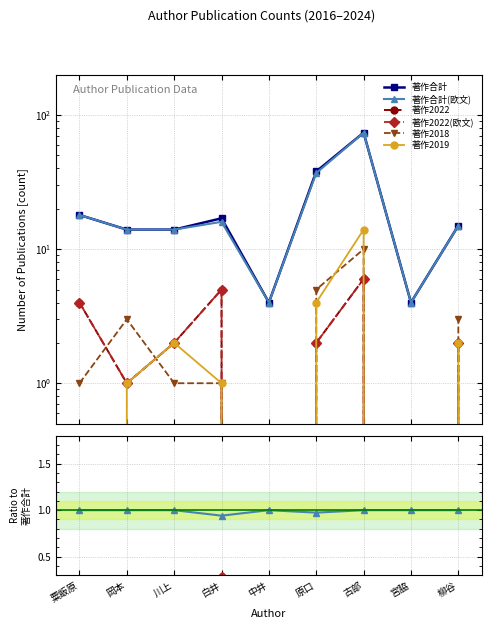

At which category does the chart reach its peak across all series?

古部